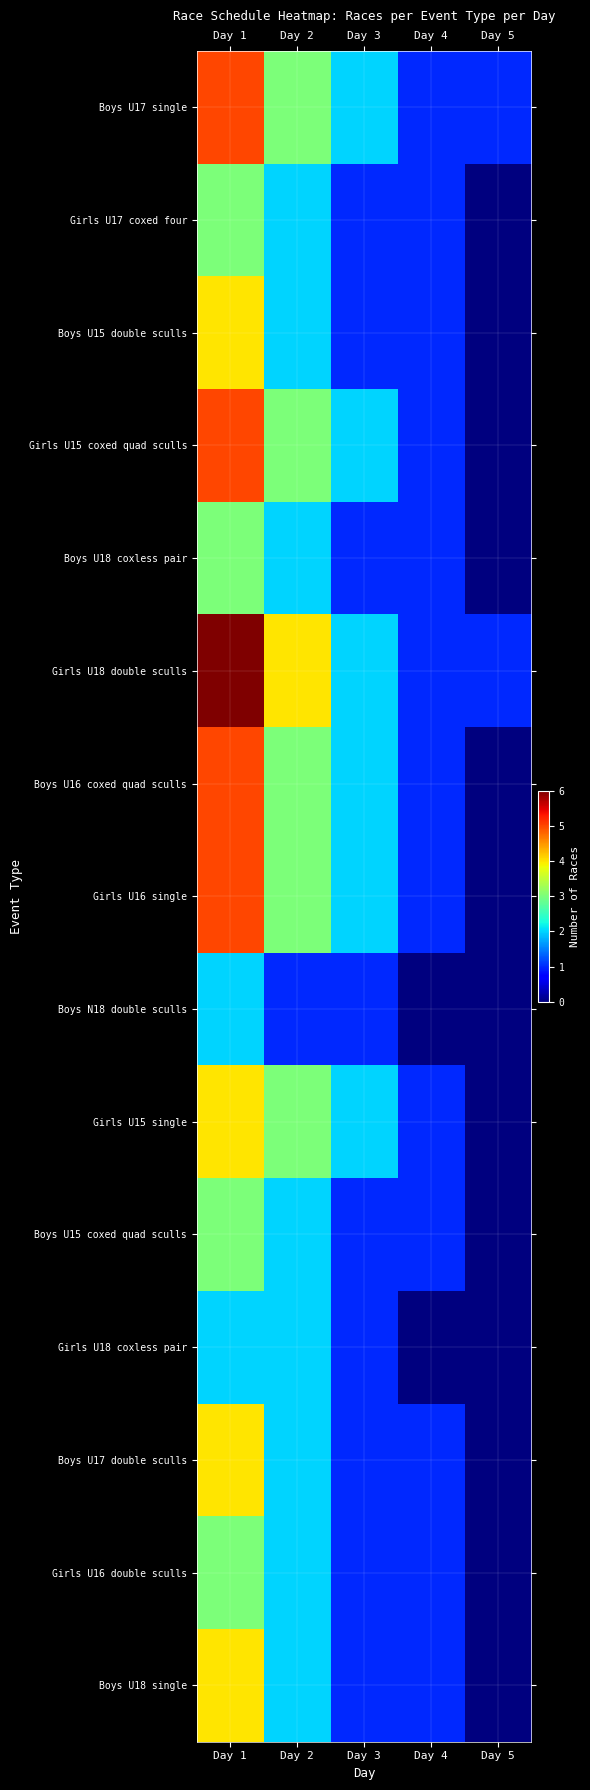

At which category does the chart reach its minimum across all series?

Day 5